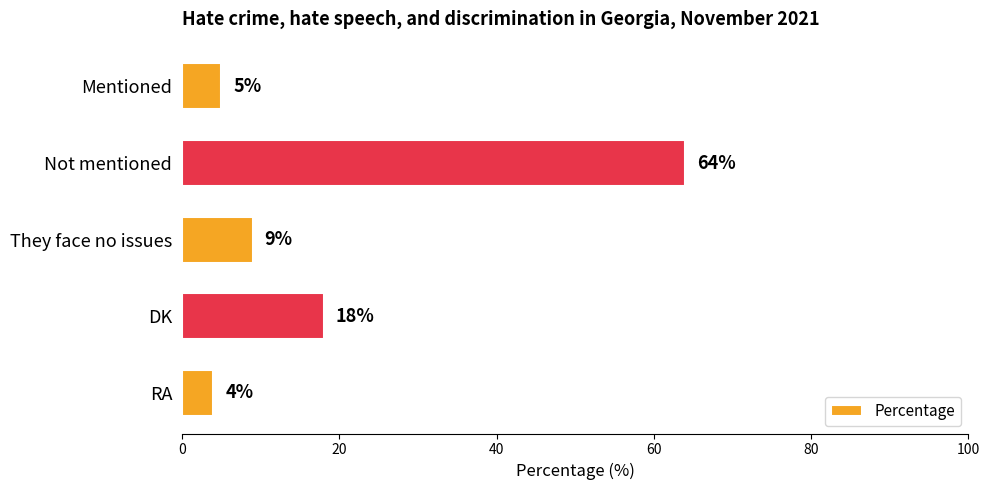

What is the difference between the maximum and second lowest values?

59